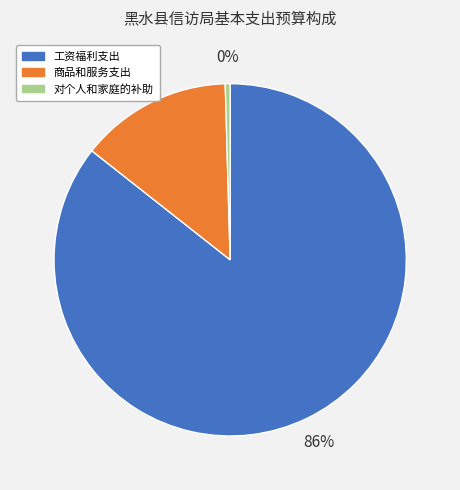

Does 对个人和家庭的补助 account for over 50% of the chart?

No